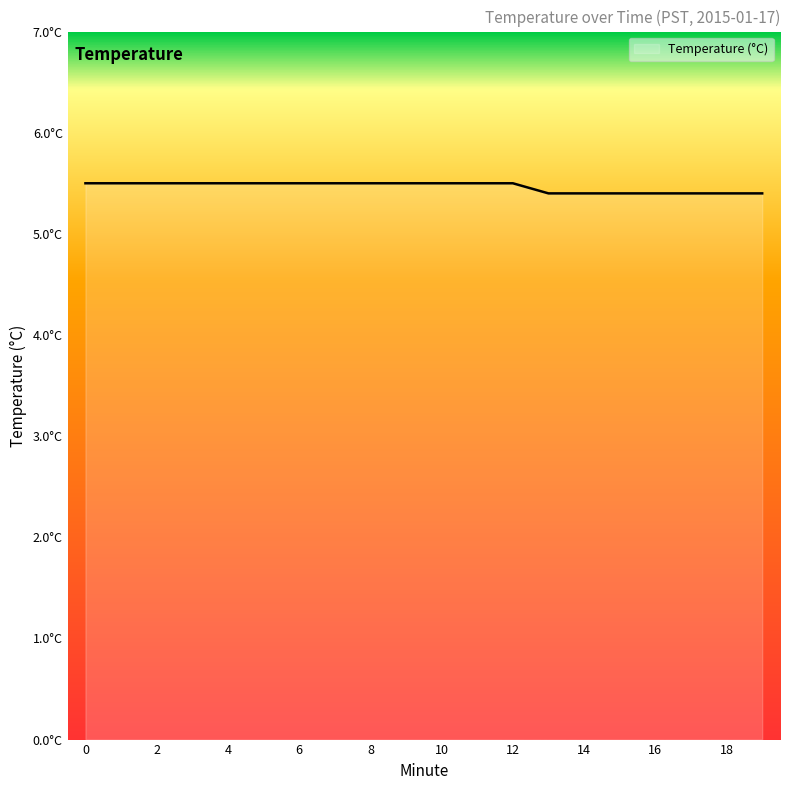

Is this an area chart (filled region under the line)?

Yes